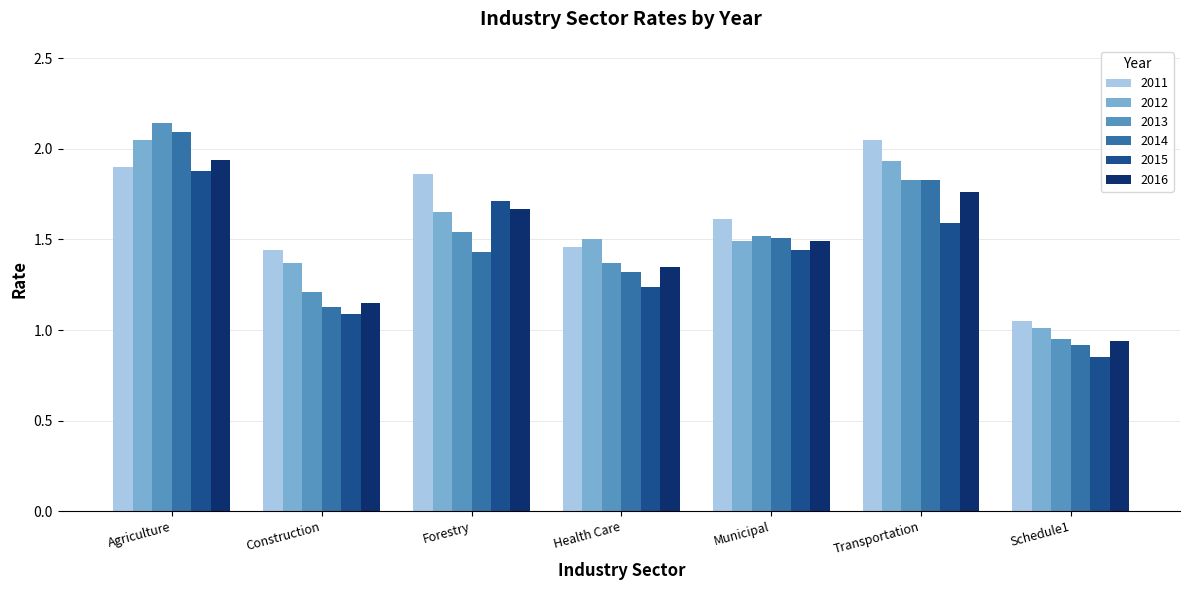

How many bars are there in total?

42